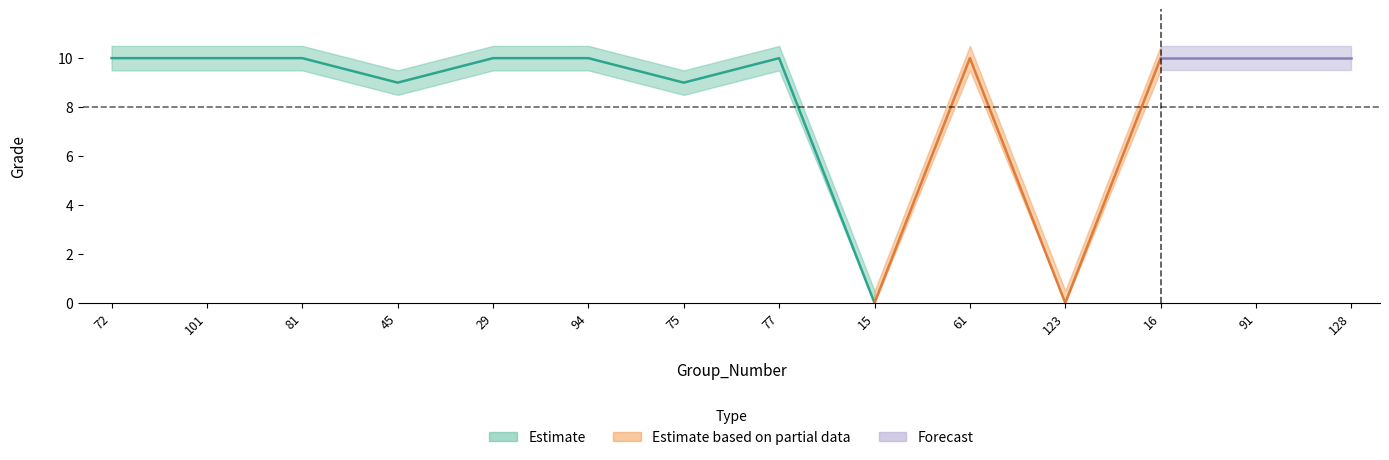

What is the change in value from 75 to 15?

-9